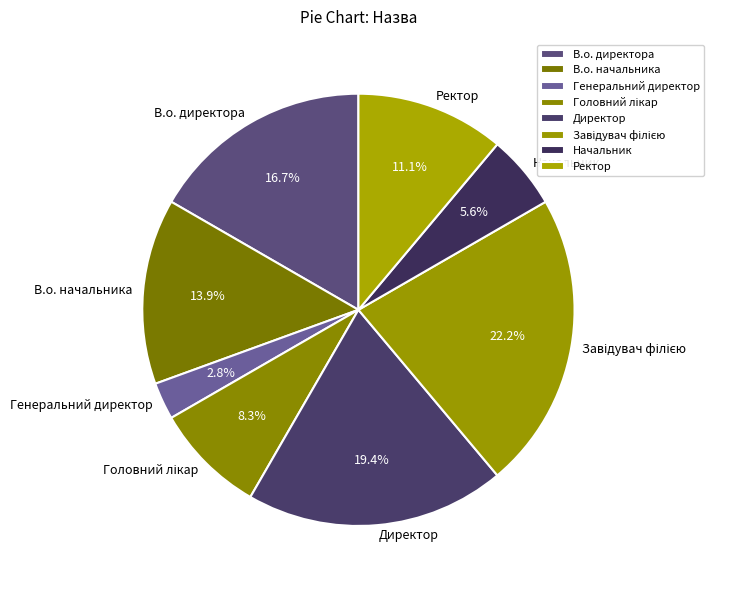

Does Ректор represent more than half of the total?

No